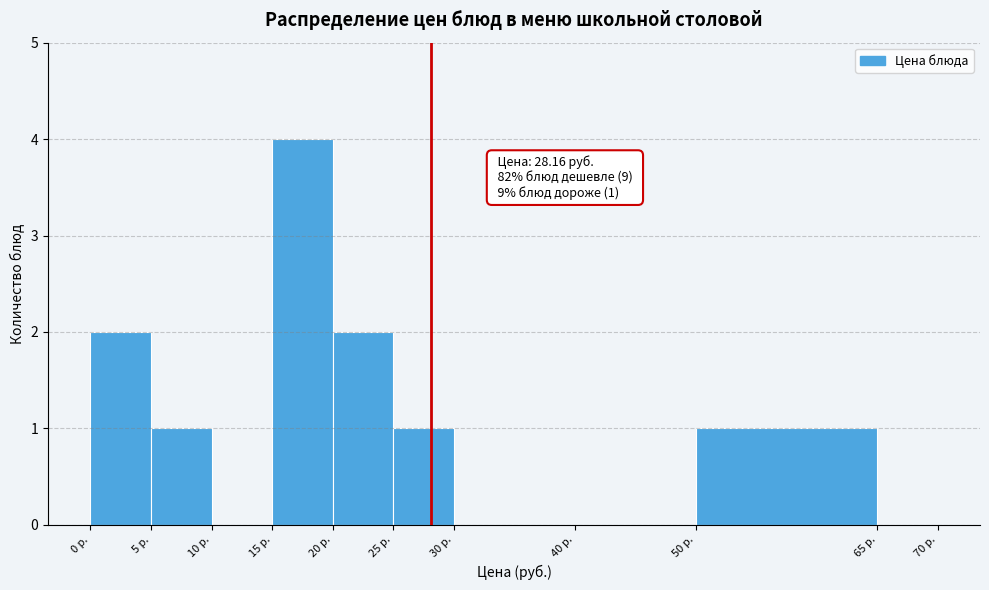

Over which range of the x-axis is the bar tallest?

15 to 20